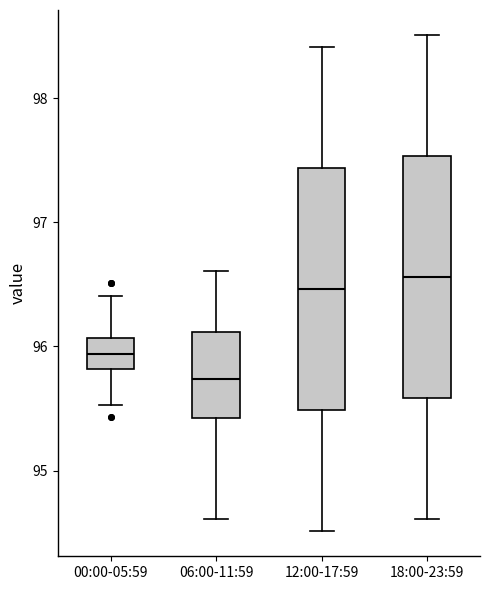

Reading left to right, transcribe this box plot: for each box, give where its median line is, the range the box spans, and where its two whiskers end, as read against the y-axis. The values are not printed on the chart, so give them approximately, as read against the axis.

00:00-05:59: median 95.9, box 95.8 to 96.1, whiskers 95.5 to 96.4
06:00-11:59: median 95.7, box 95.4 to 96.1, whiskers 94.6 to 96.6
12:00-17:59: median 96.5, box 95.5 to 97.4, whiskers 94.5 to 98.4
18:00-23:59: median 96.6, box 95.6 to 97.5, whiskers 94.6 to 98.5